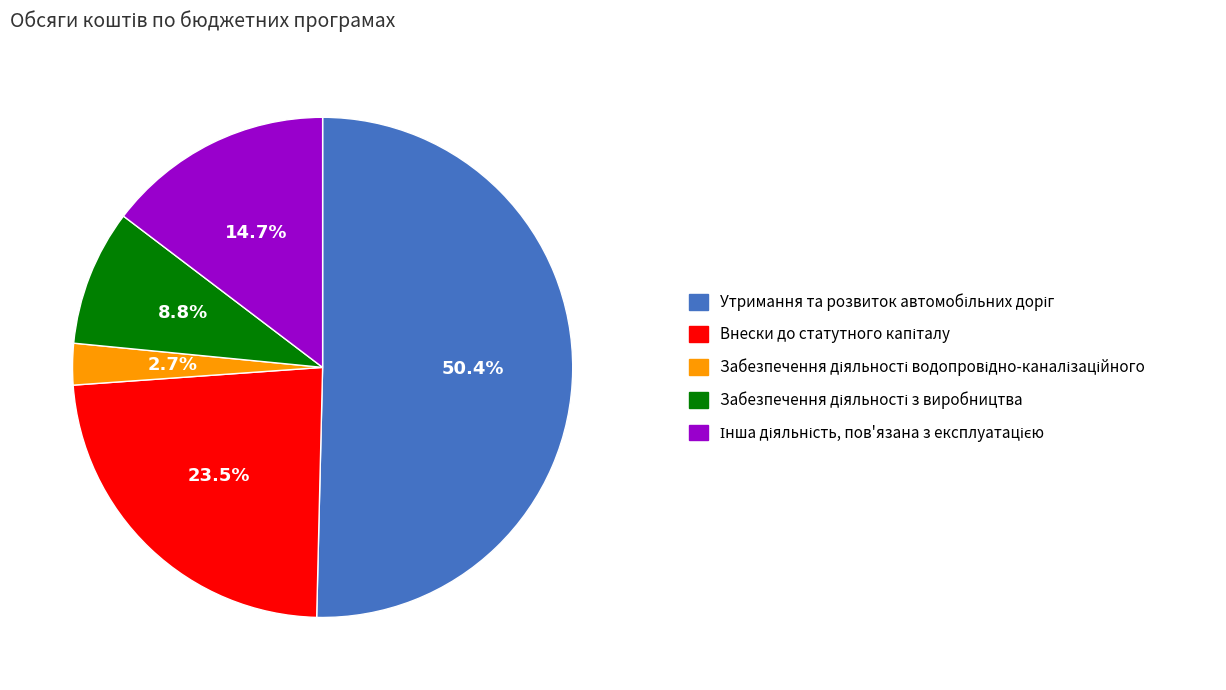

Does any single category account for the majority?

Yes